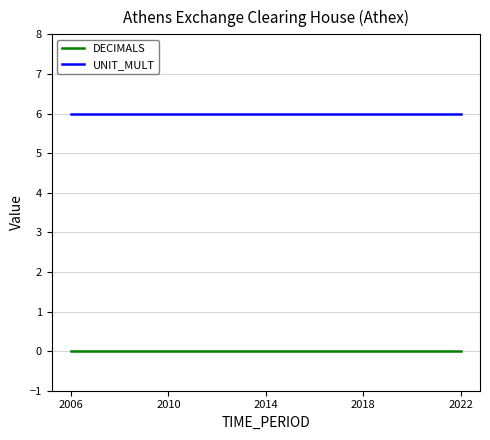

What is the greatest value displayed?

6